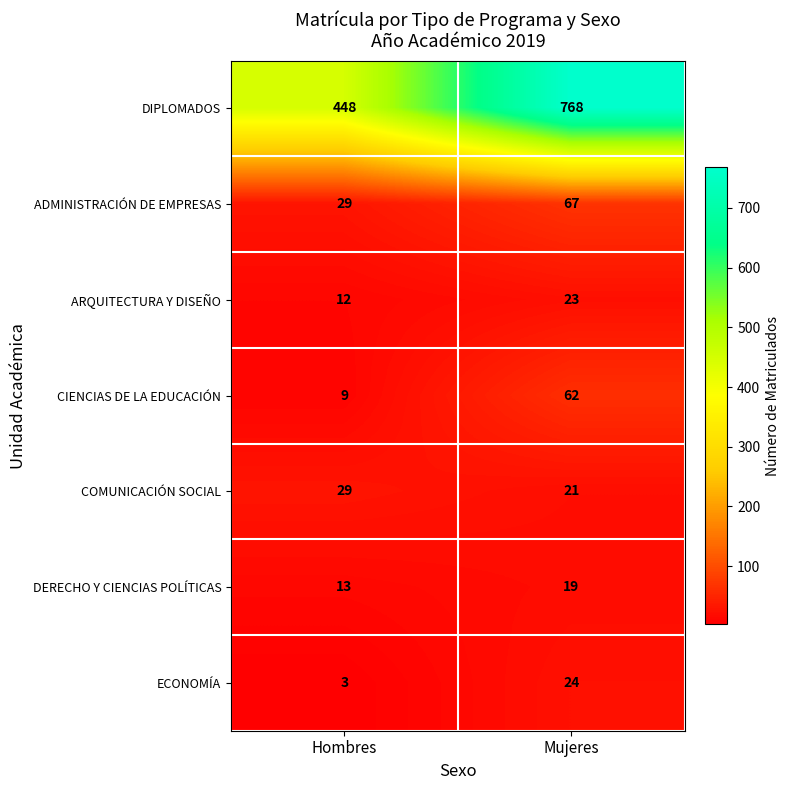

What is the sum of the ADMINISTRACIÓN DE EMPRESAS values at Mujeres and Hombres?

96